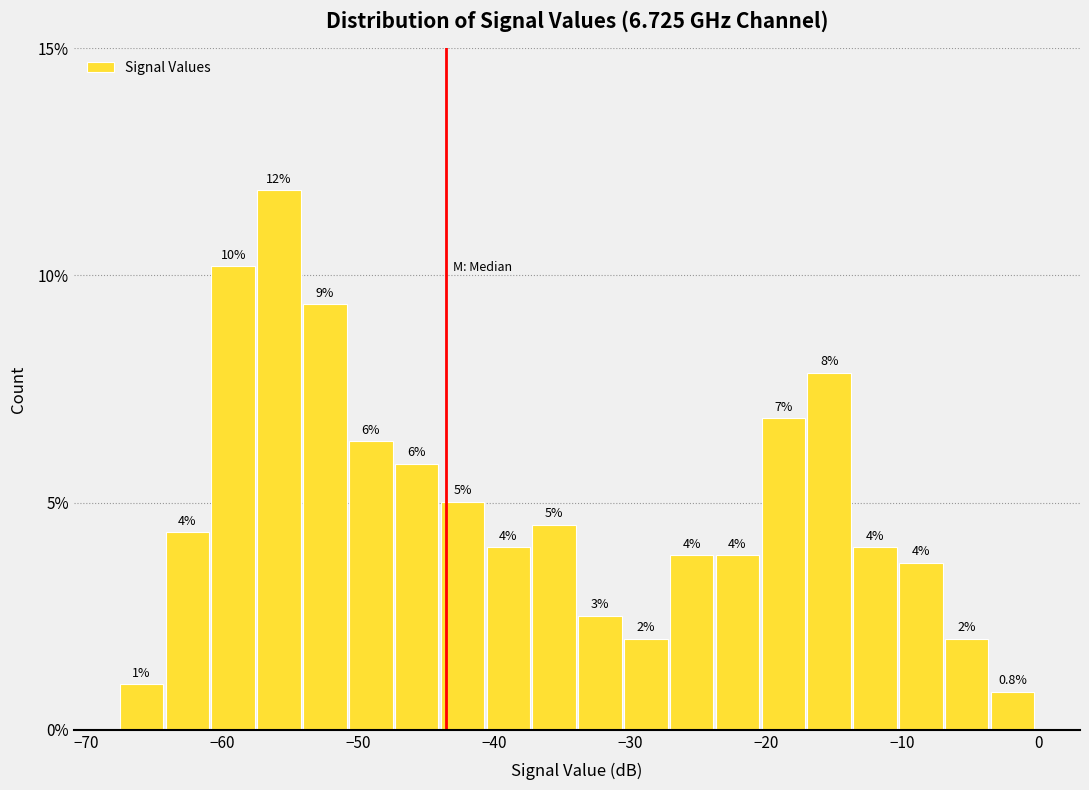

Around what value on the x-axis is the tallest bar? Give the approximate position of its centre, as read against the axis.

-56